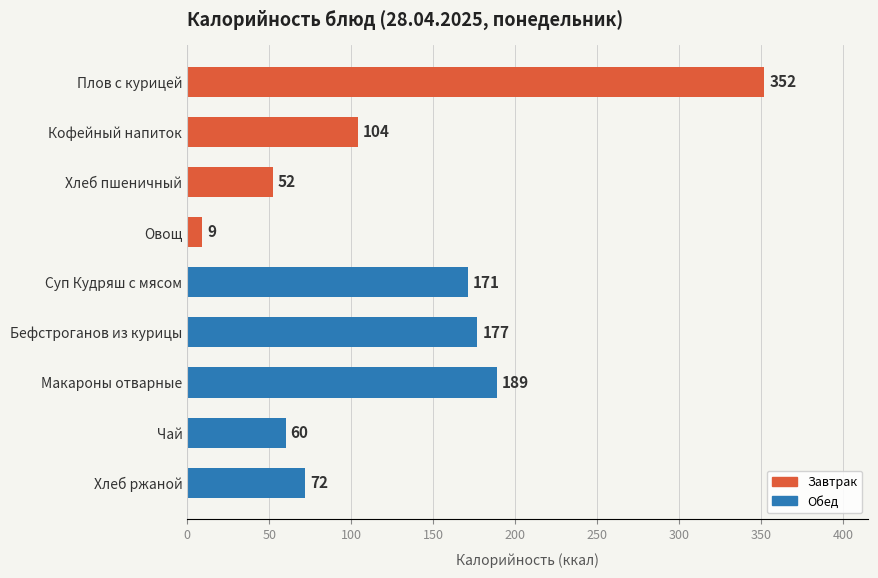

What is the minimum value shown in the chart?

9